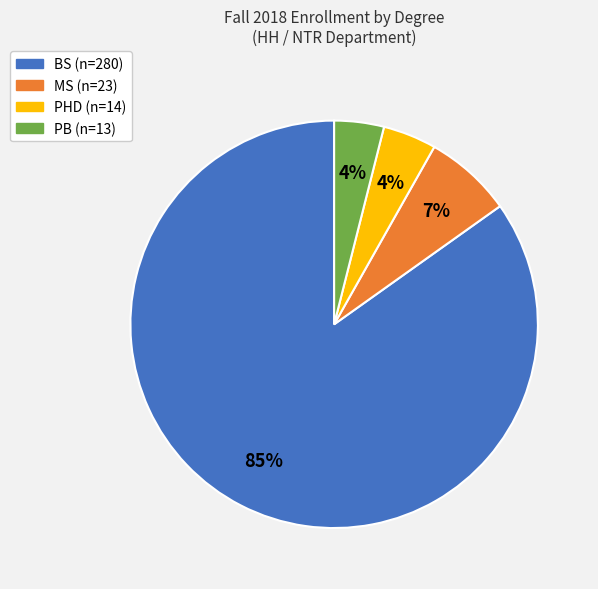

To the nearest percent, what is the difference between the PB and BS slice percentages?

81%